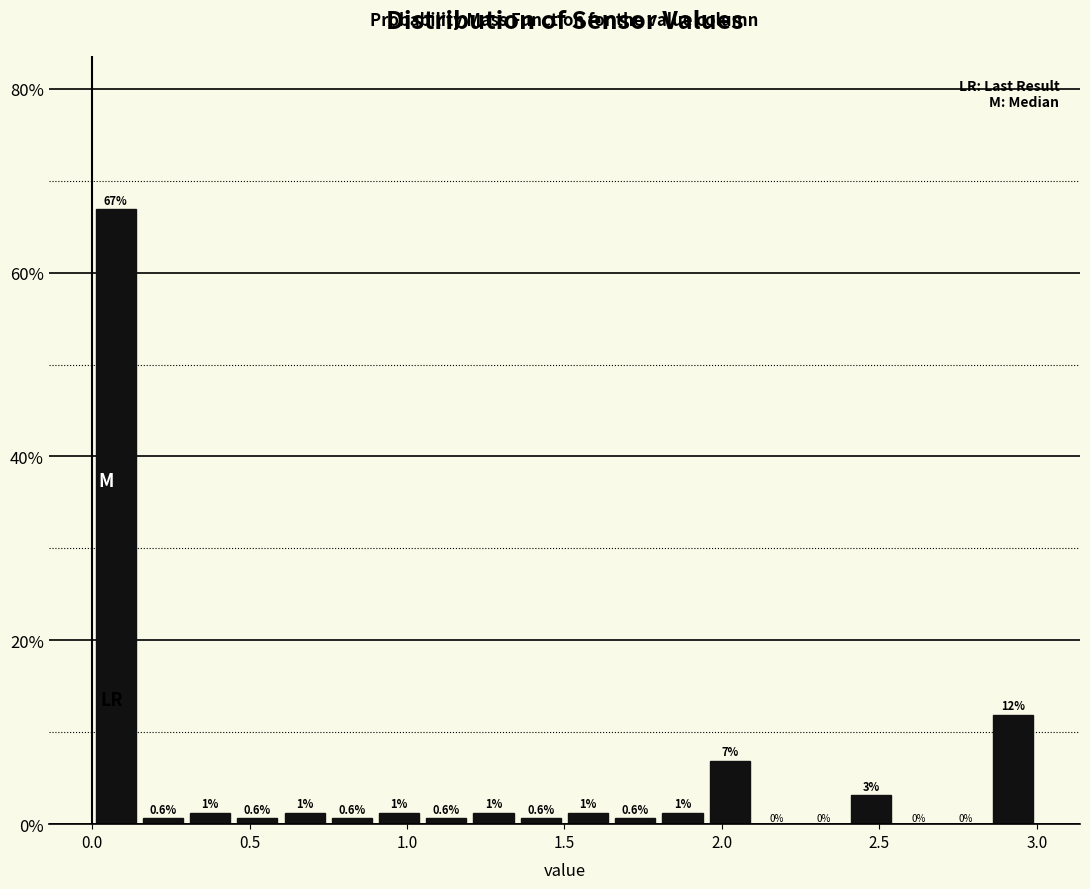

Read against the x-axis, roughly where is the centre of the tallest bar?

0.10